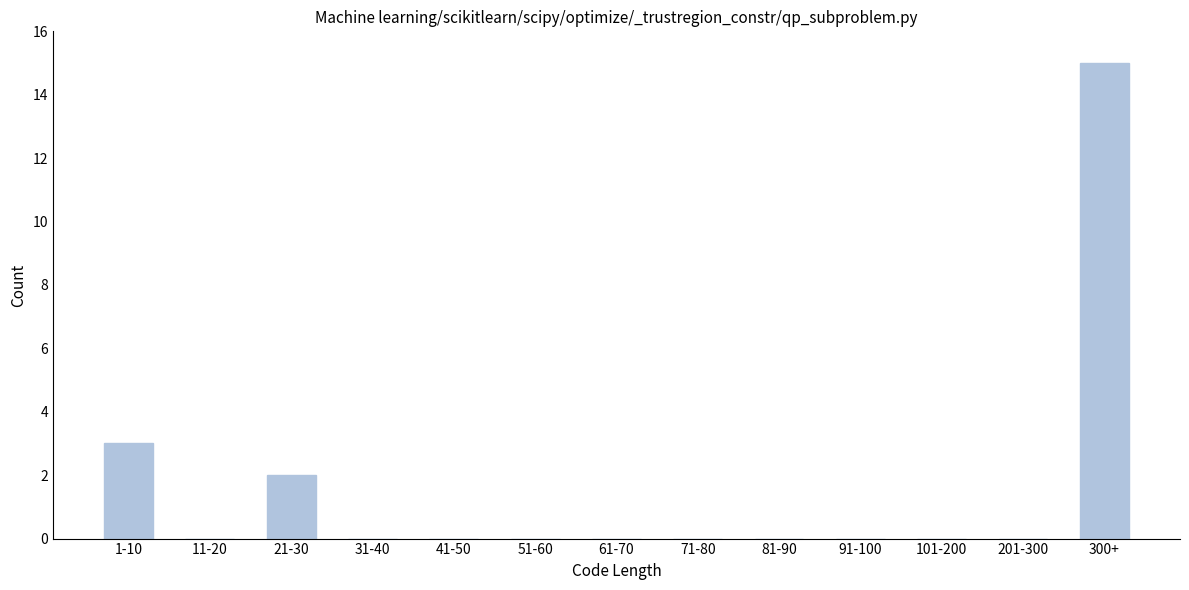

Reading right to left, list all the values displayed in this chart.

300+=15	201-300=0	101-200=0	91-100=0	81-90=0	71-80=0	61-70=0	51-60=0	41-50=0	31-40=0	21-30=2	11-20=0	1-10=3